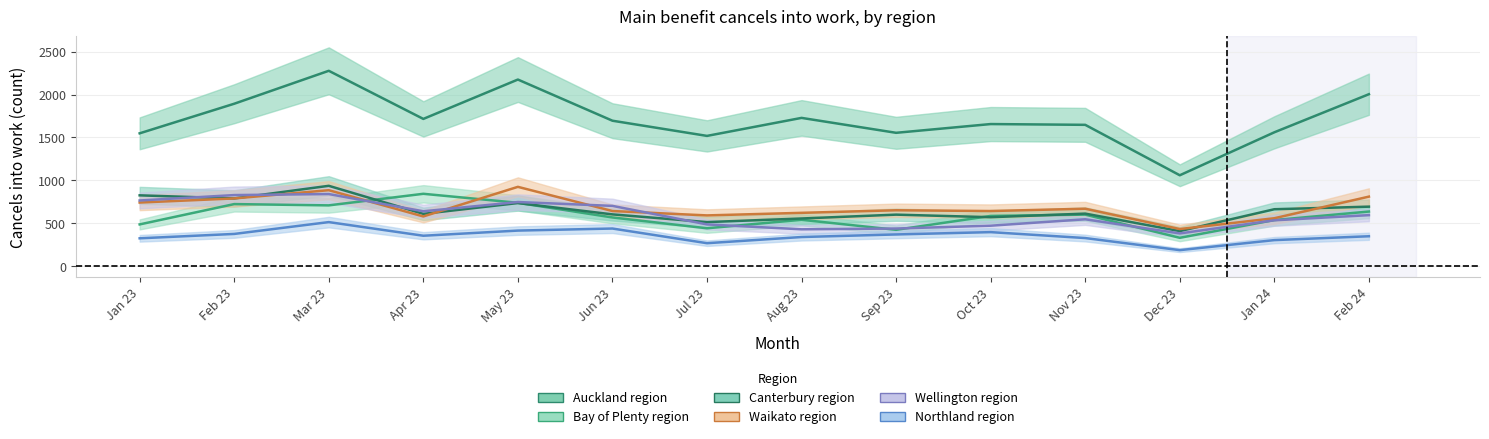

Which series changed the most between Feb 23 and Aug 23?

Wellington region